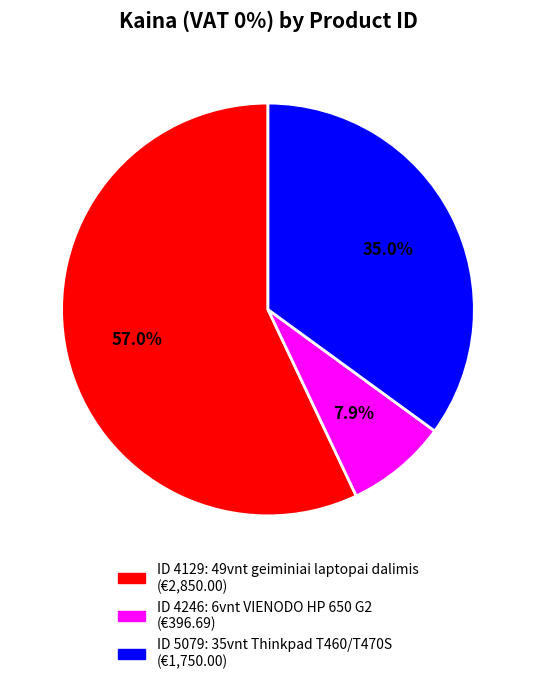

To the nearest percent, what is the difference between the largest and smallest slice percentages?

49%